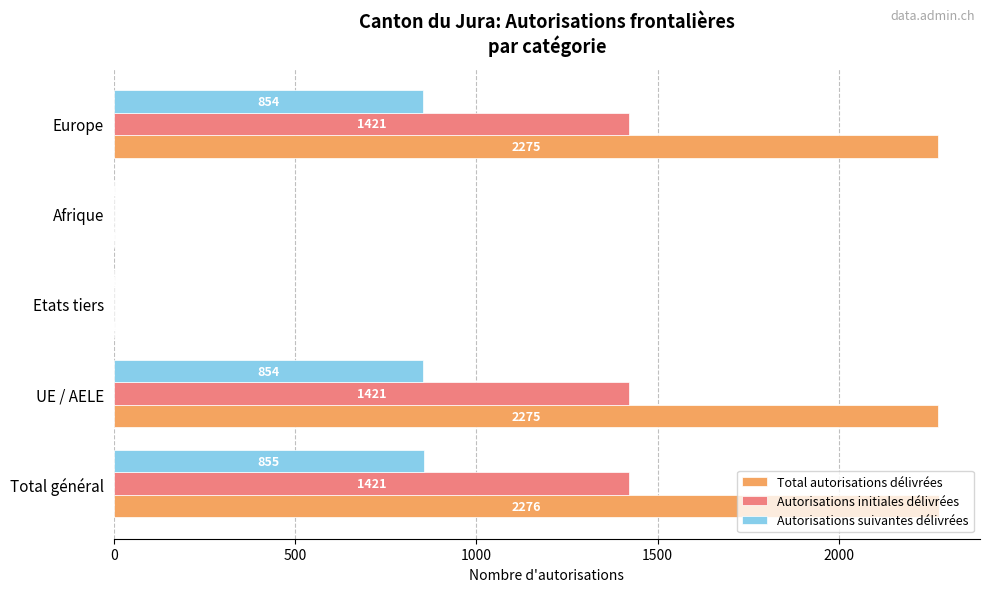

What is the average value of the Autorisations suivantes délivrées series?

513